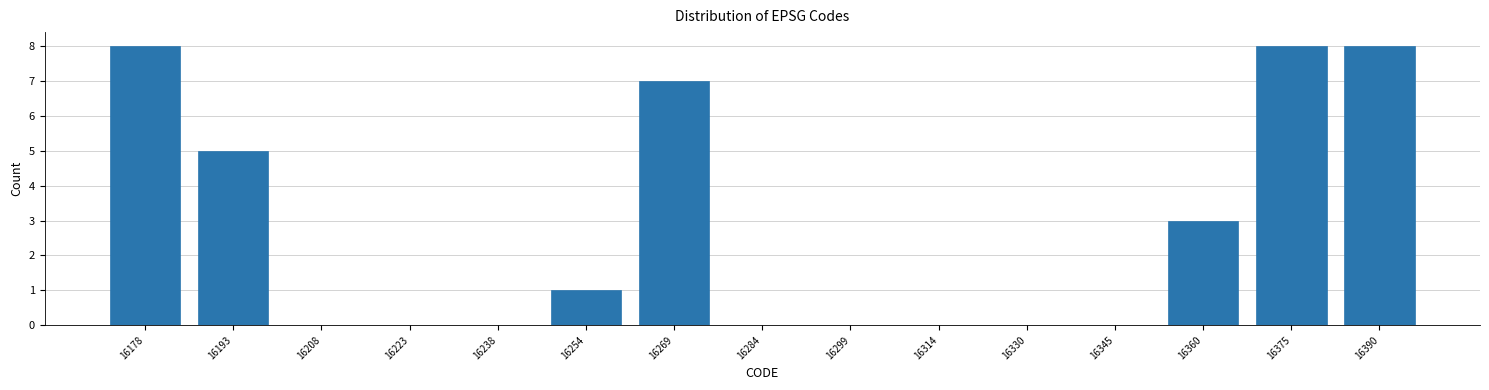

Reading left to right, list every bar in this chart as the range it spans on the x-axis followed by its height. Neither the bar edges nor the heights are printed on the chart, so give them approximately, as read against the axes.

16170.0 to 16185.2: 8
16185.2 to 16200.4: 5
16200.4 to 16215.6: 0
16215.6 to 16230.8: 0
16230.8 to 16246.0: 0
16246.0 to 16261.2: 1
16261.2 to 16276.4: 7
16276.4 to 16291.6: 0
16291.6 to 16306.8: 0
16306.8 to 16322.0: 0
16322.0 to 16337.2: 0
16337.2 to 16352.4: 0
16352.4 to 16367.6: 3
16367.6 to 16382.8: 8
16382.8 to 16398.0: 8